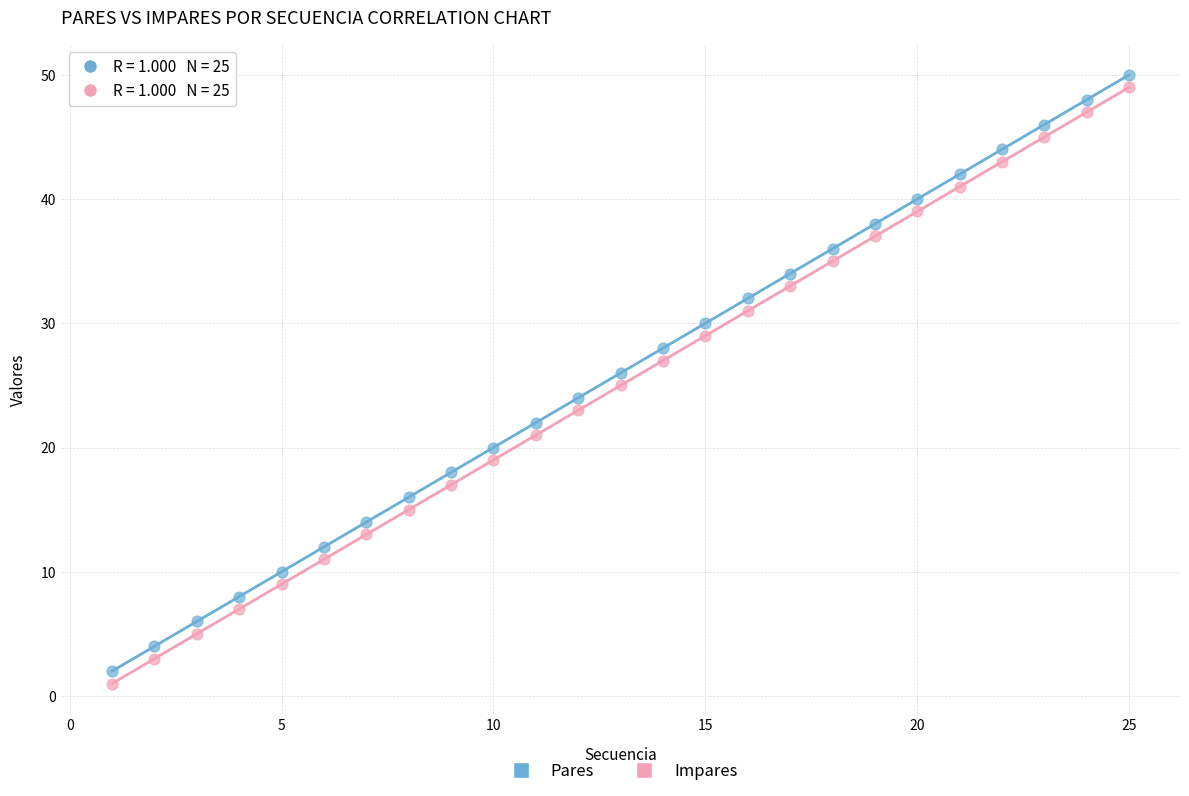

Which series contains the highest Y value?

Pares